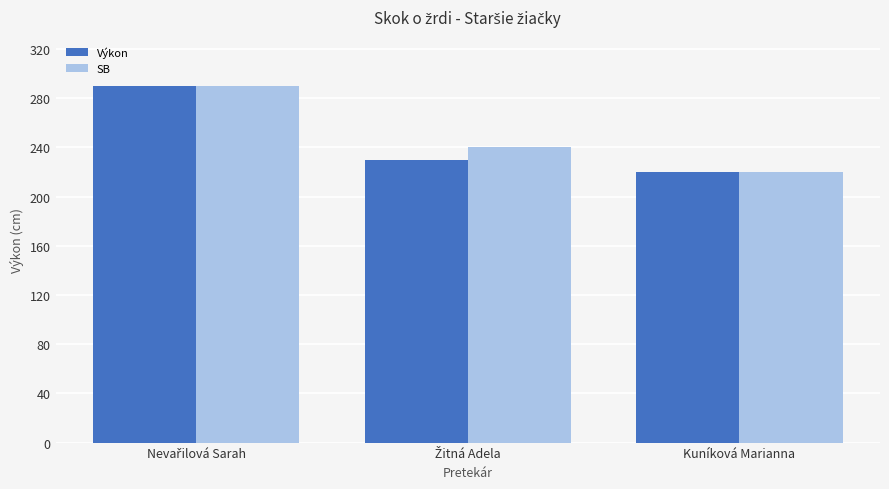

How many distinct data groups are displayed?

2